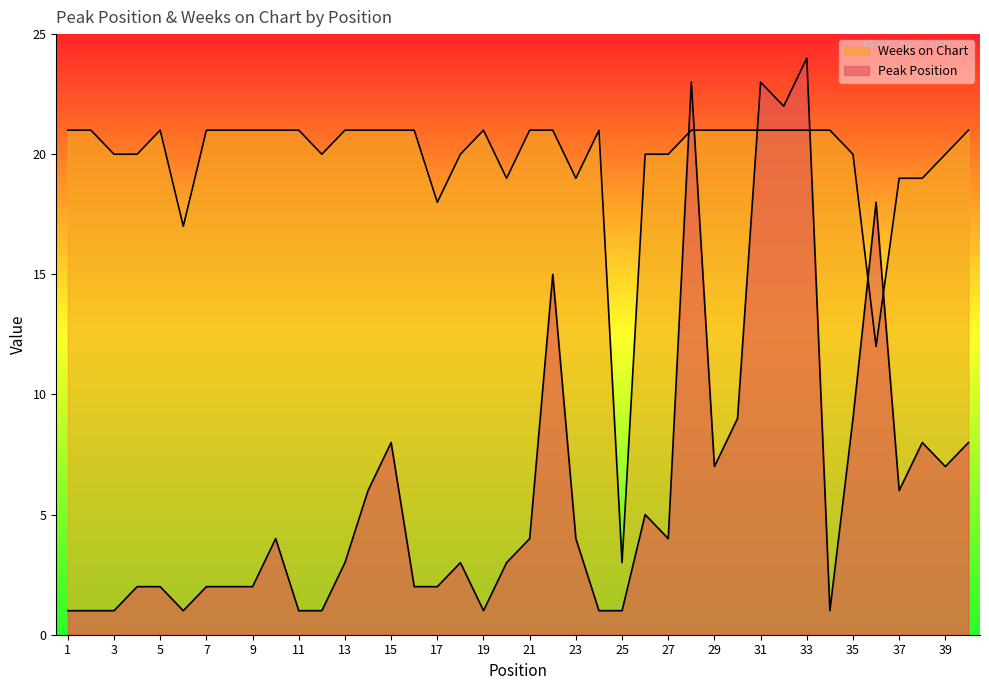

Which series changed the most between 10 and 34?

Peak Position